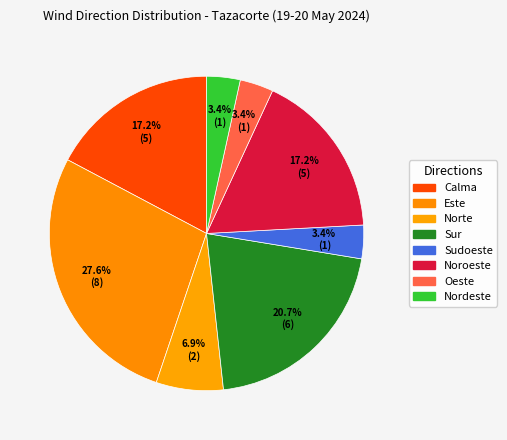

How many slices are in this pie chart?

8